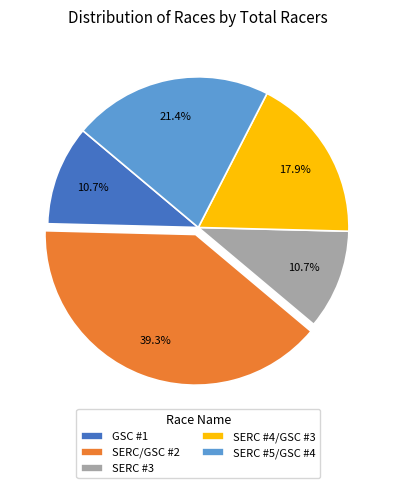

Do SERC #3 and SERC #5/GSC #4 together represent more than half of the pie?

No